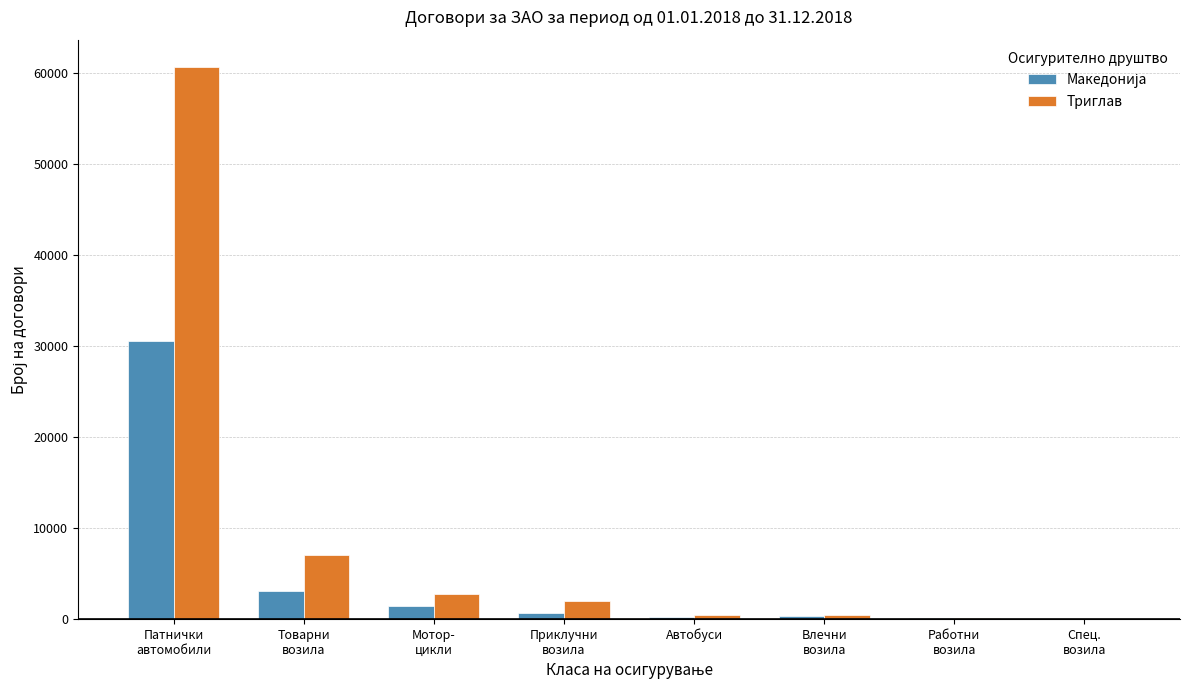

What is the greatest value displayed?

60673